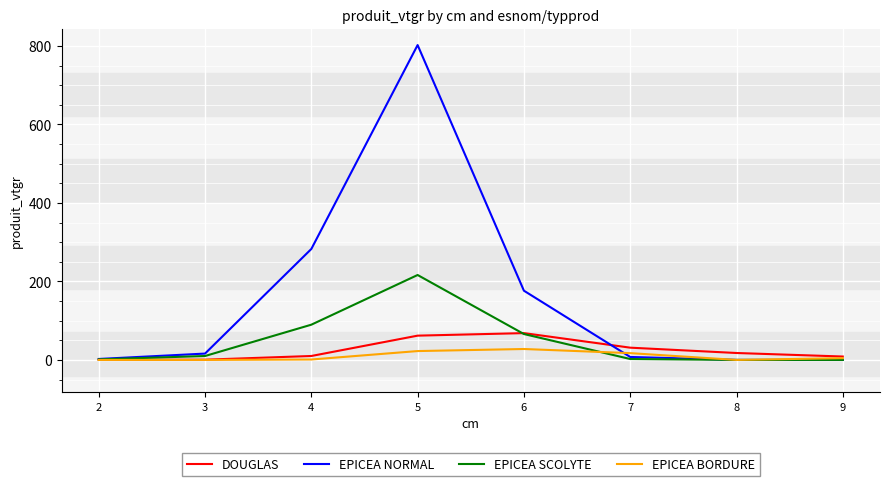

The EPICEA NORMAL series shows 249.4 at 9. True or false?

False